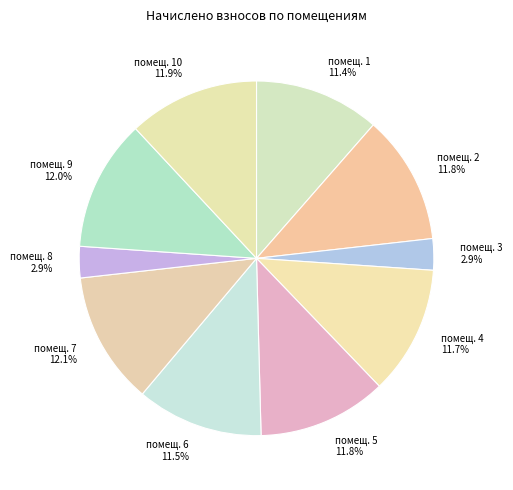

How much of the chart is everything except помещ. 2 11.8%?

88.2%